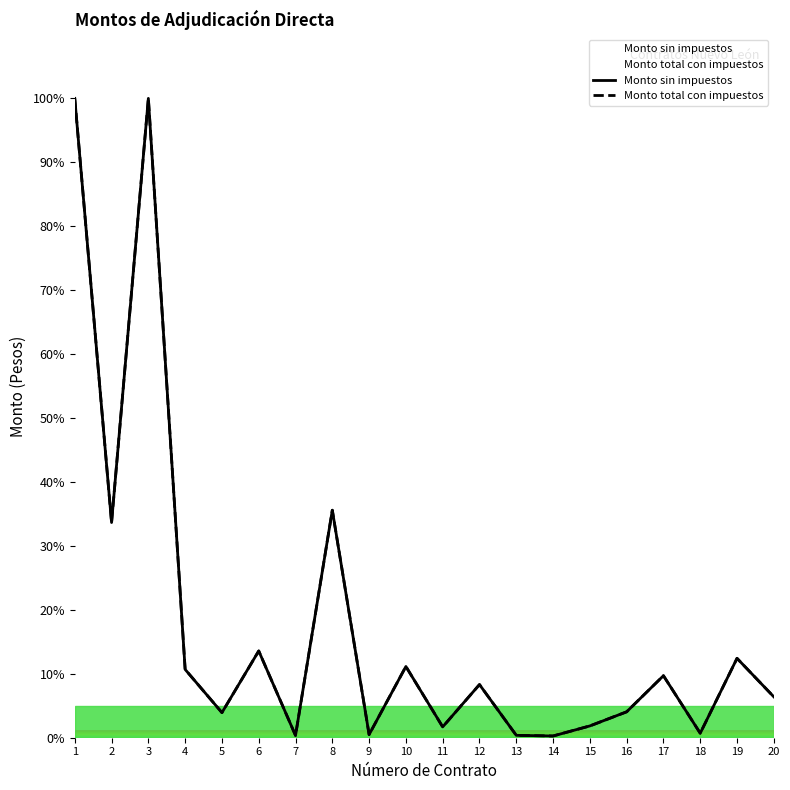

Which series has the largest total across all categories?

Monto sin impuestos